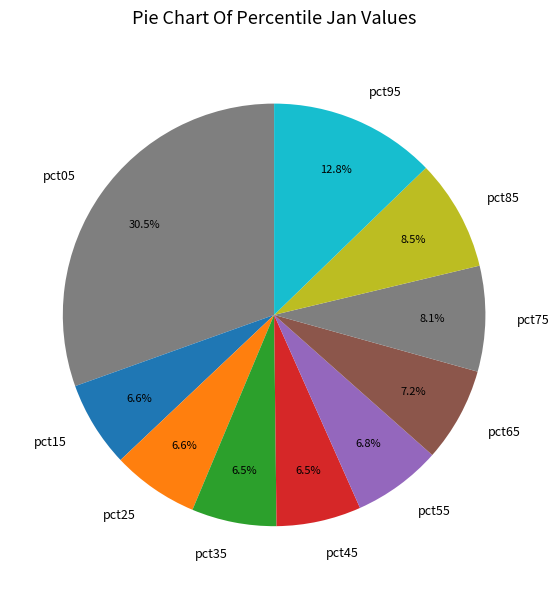

What is the total percentage of pct45 and pct65?

13.7%